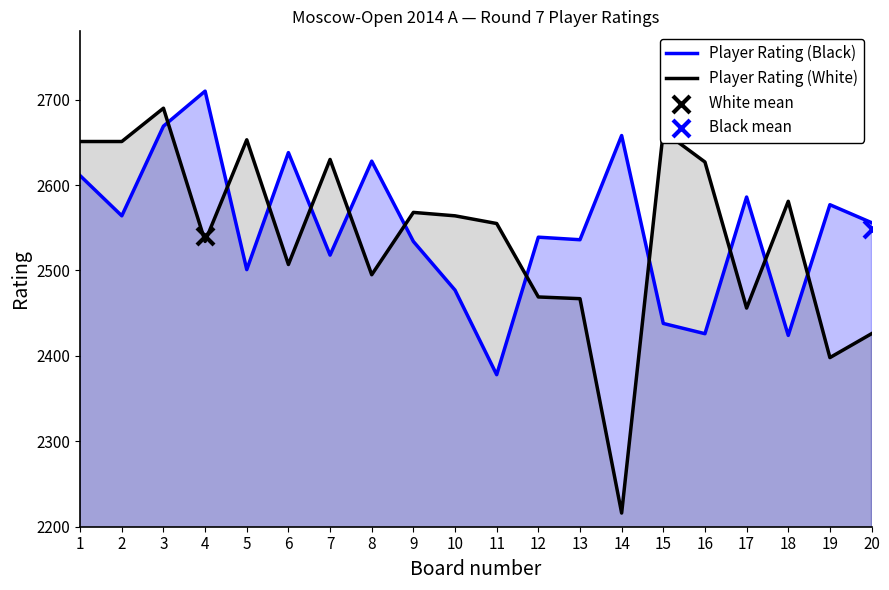

What is the total value across all series at 15?

5101